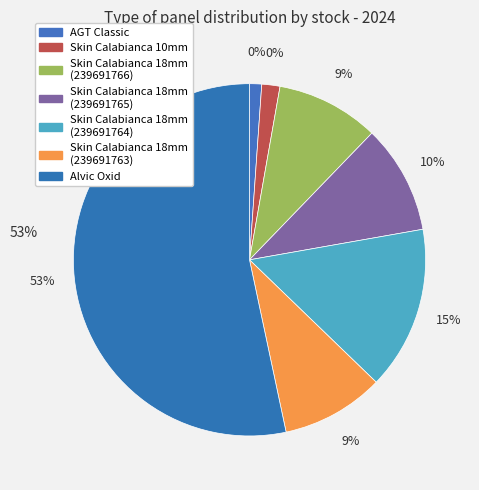

Does Alvic panel 18 mm. Oxid account for over 50% of the chart?

Yes